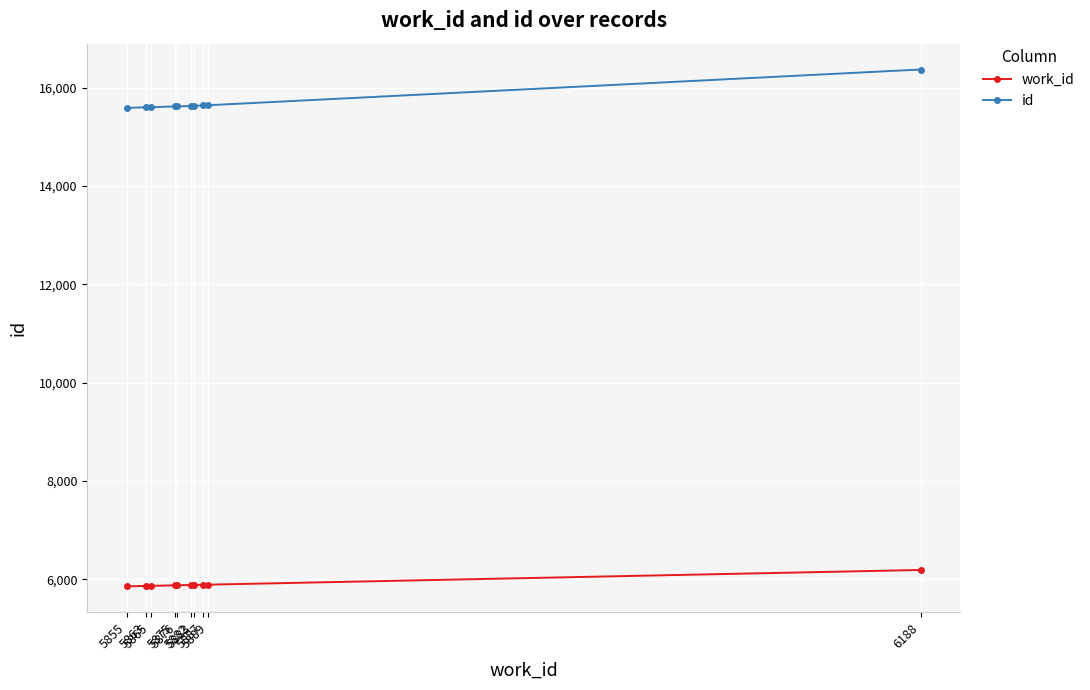

What are all the series names shown in the legend?

work_id, id